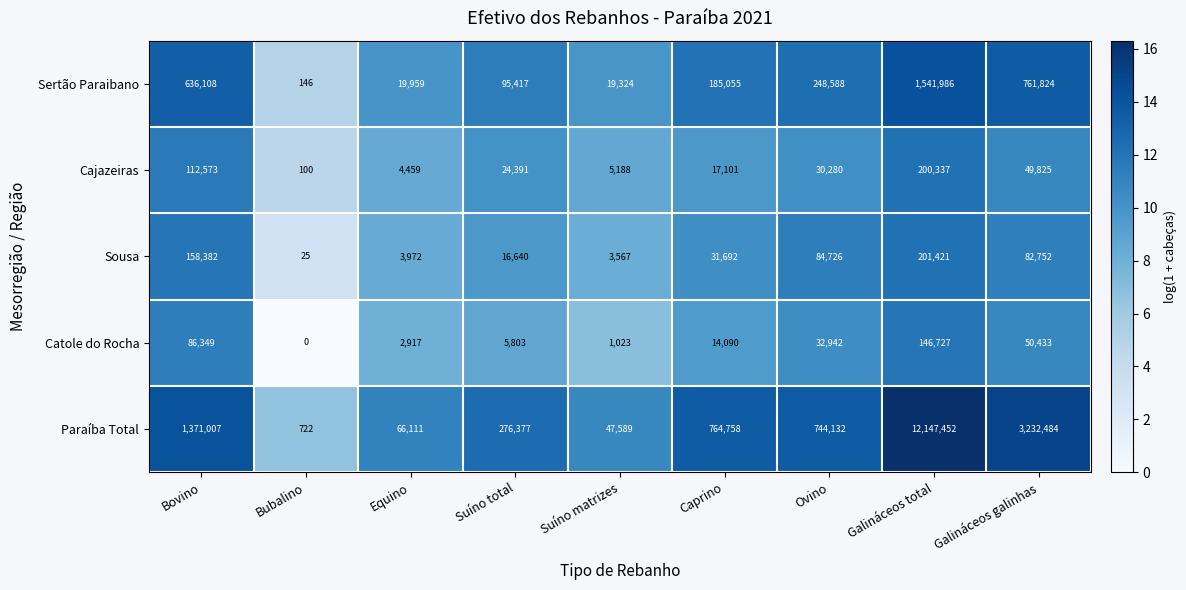

Where does the Sertão Paraibano series first go above 185055?

Bovino